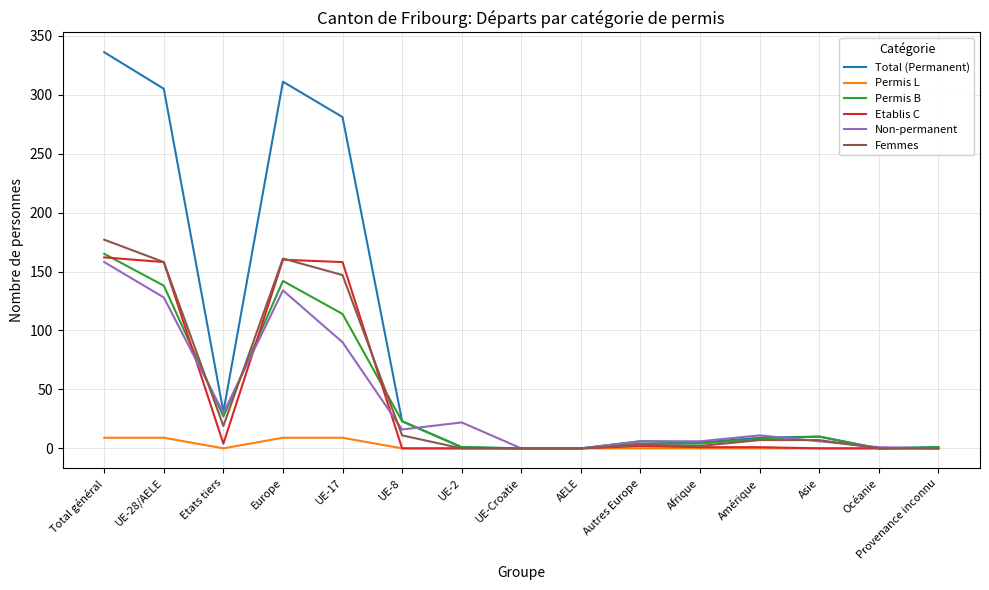

How many categories are shown in the chart?

15